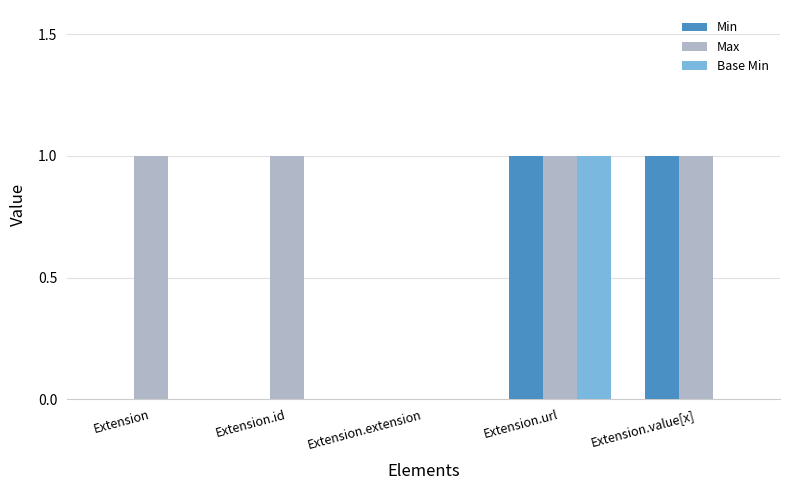

Which series has the largest total across all categories?

Max